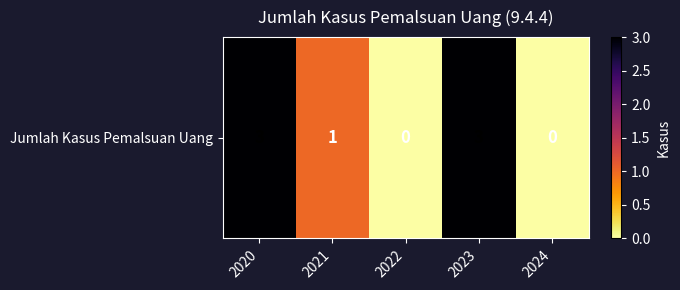

The value at 2020 is 4. True or false?

False